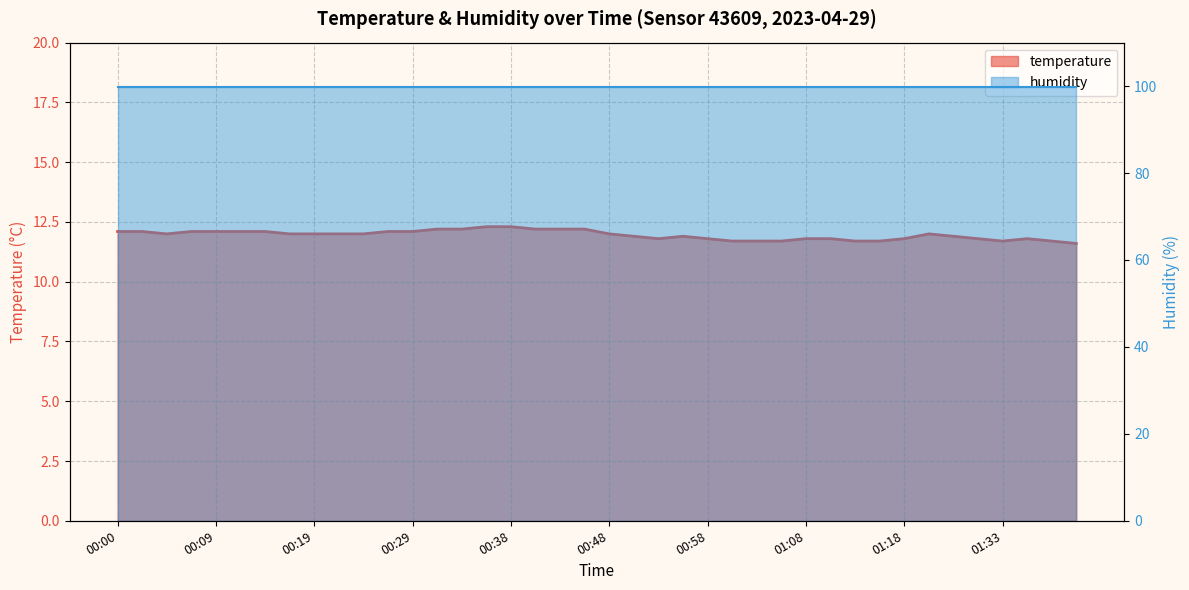

At which label does the data first exceed 12?

00:00